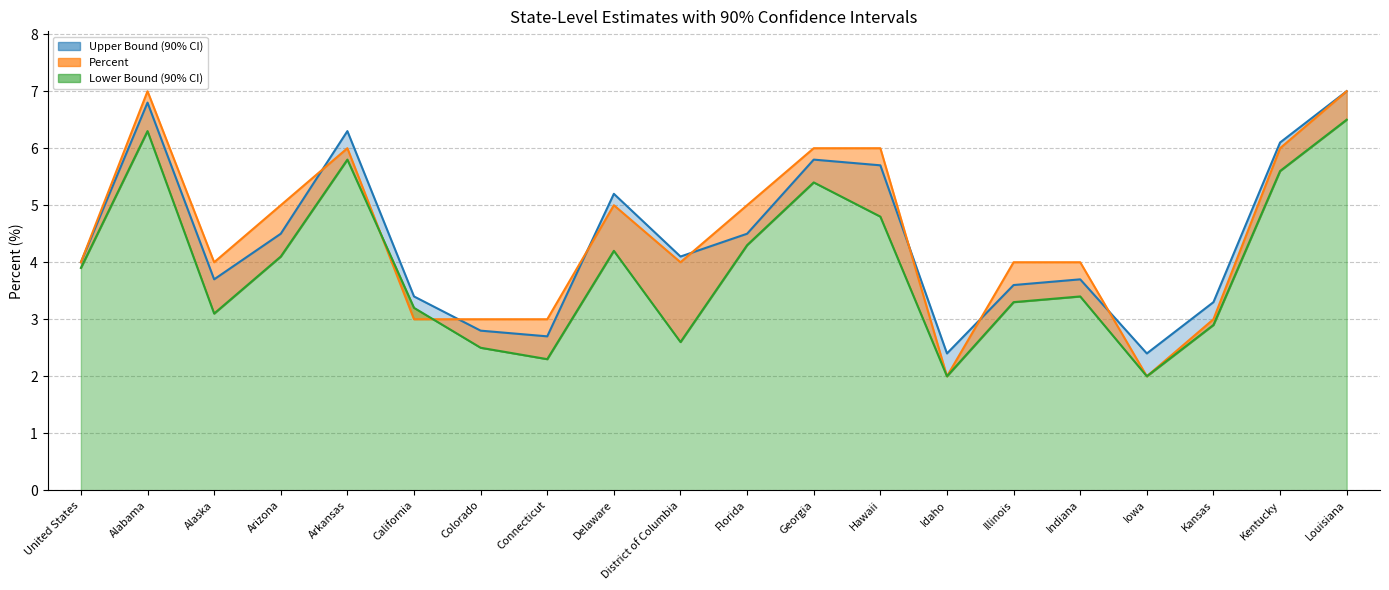

Read the Percent value at Connecticut.

3.0